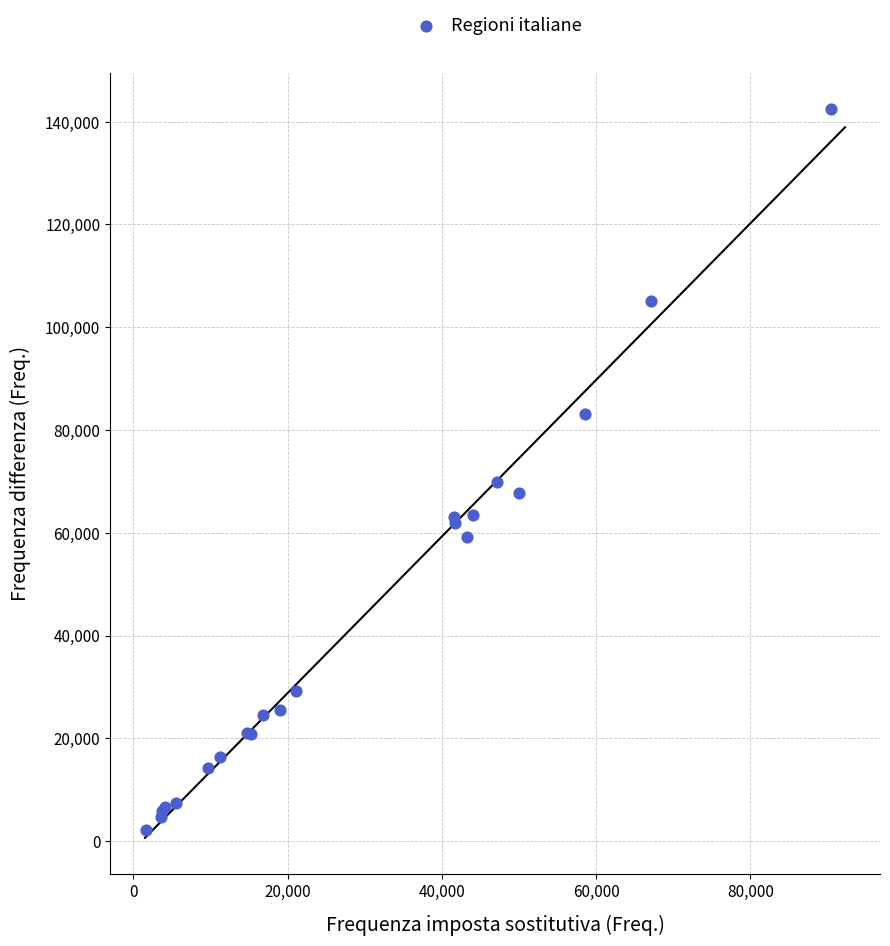

What Y value in the scatter plot is closest to 72302?

69948